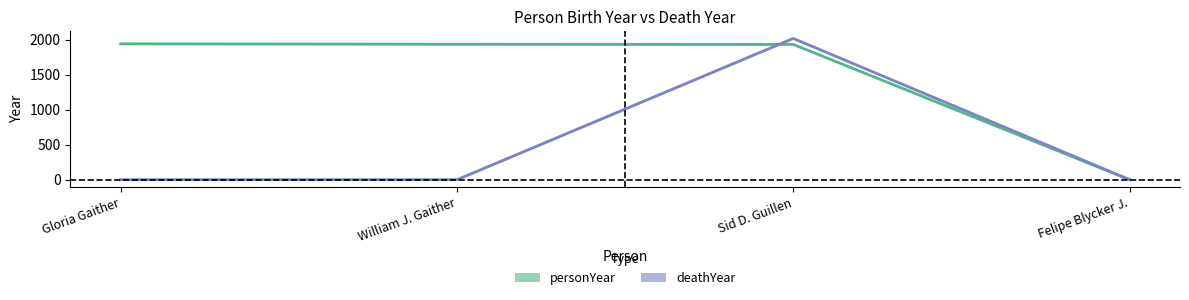

Is the value of personYear at William J. Gaither greater than the value of deathYear at William J. Gaither?

Yes